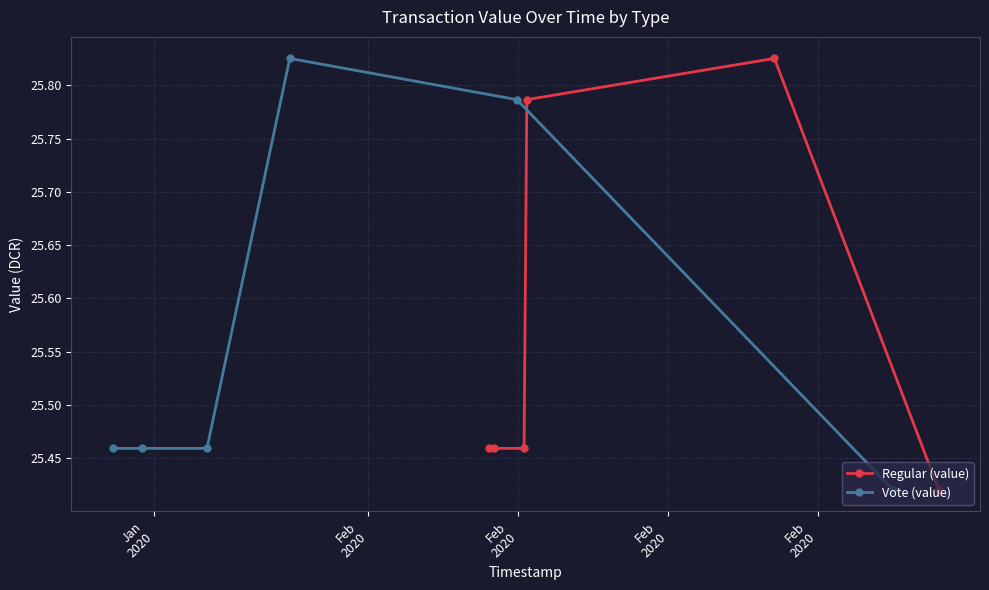

Count the Regular (value) values in the range 25 to 26.

6